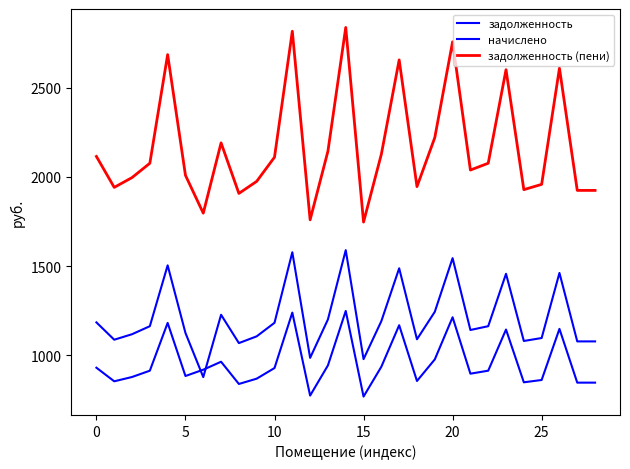

In задолженность, how many points are lower than both neighbors (excluding endpoints)?

8